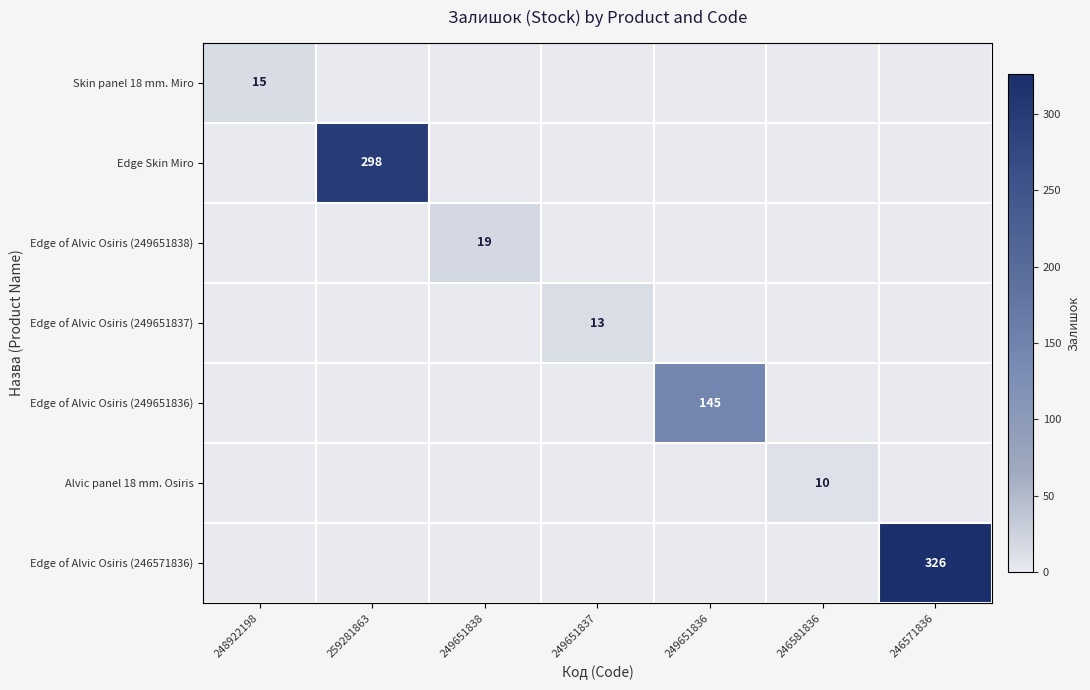

At which label is Edge of Alvic Osiris (249651838) closest to 9?

248922198